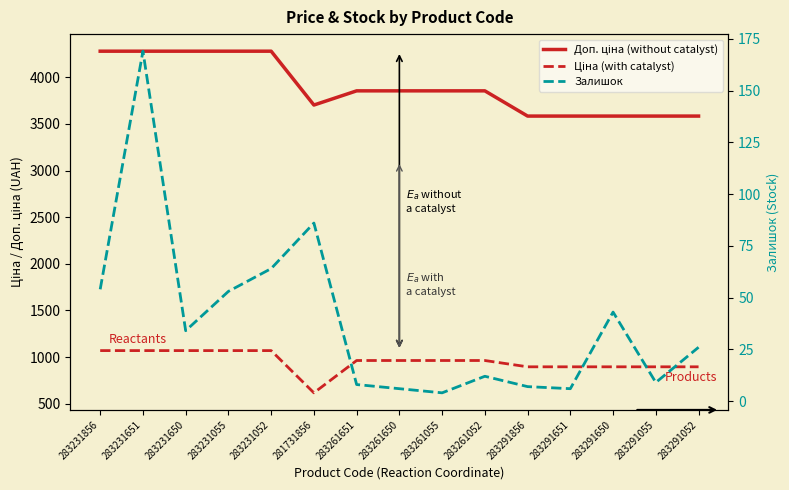

What is the minimum value for Доп. ціна (without catalyst)?

3583.6